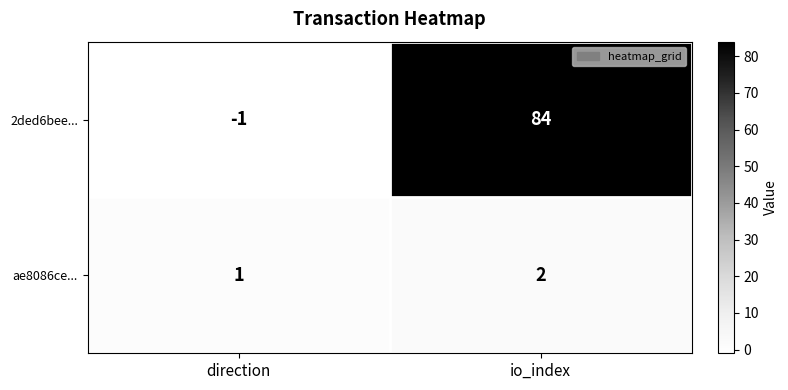

Rank the series by their maximum value, from highest to lowest.

2ded6bee..., ae8086ce...